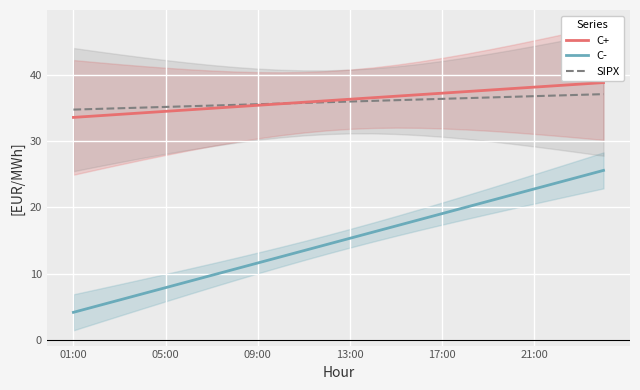

The value of C- at 18 is 7.1. True or false?

False